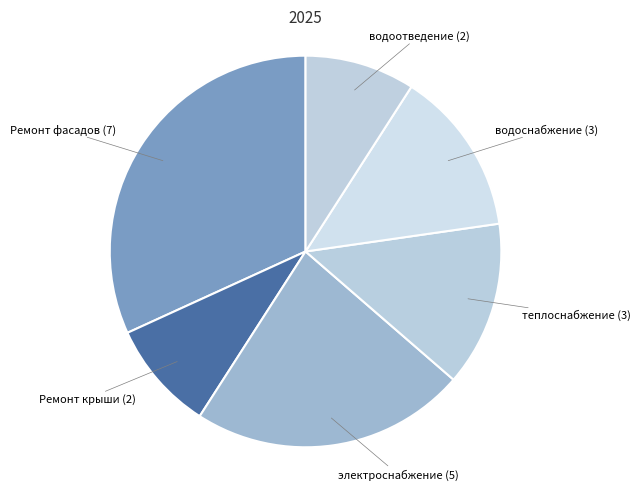

Count the number of slices in the pie.

6